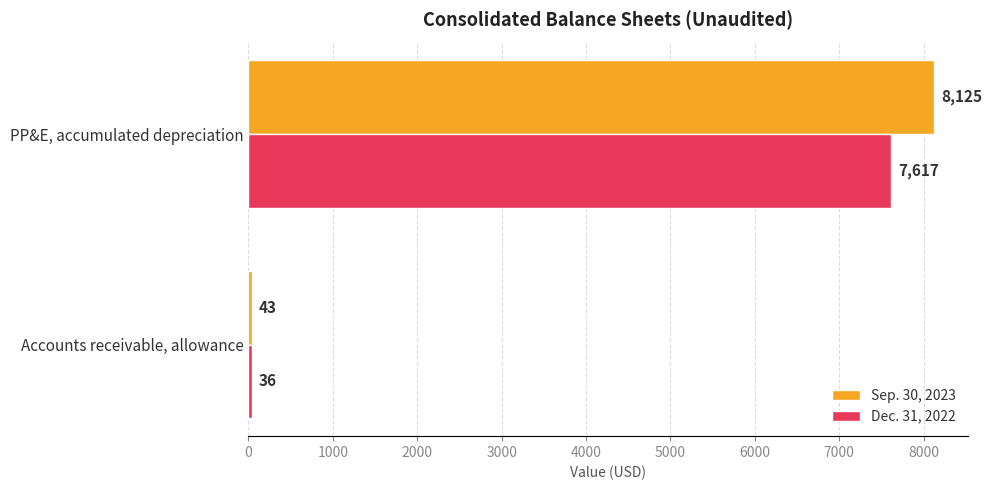

Which series has the widest spread of values?

Sep. 30, 2023